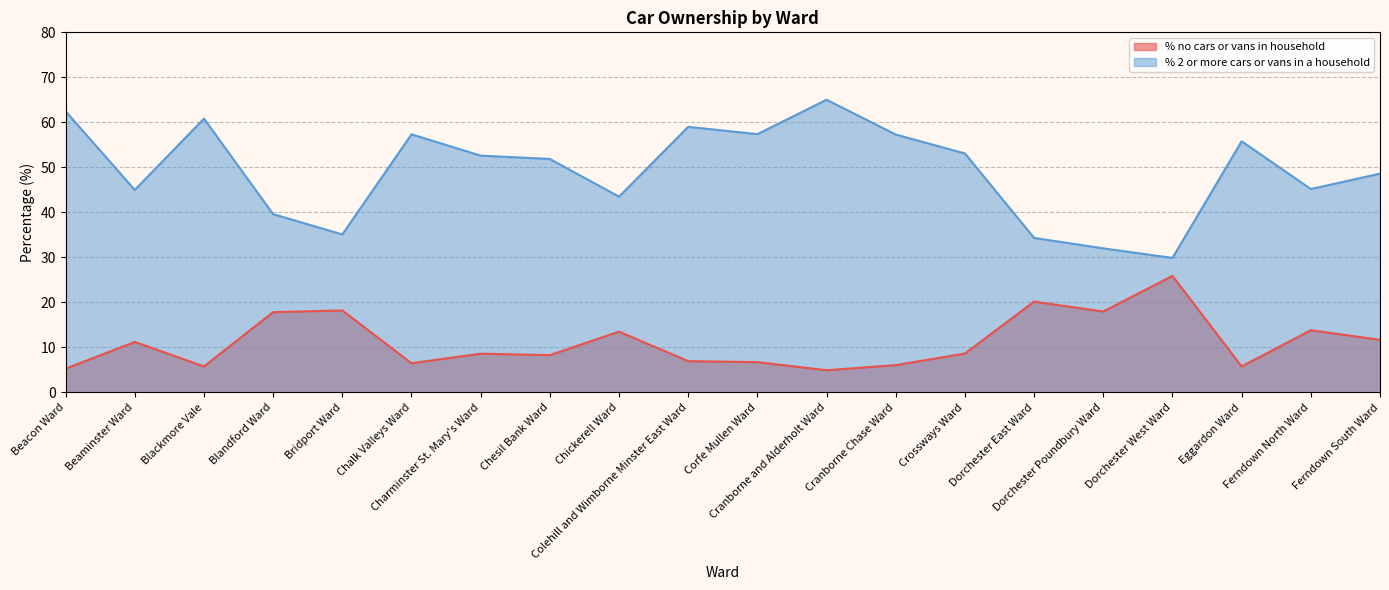

Does the chart have visible grid lines?

Yes